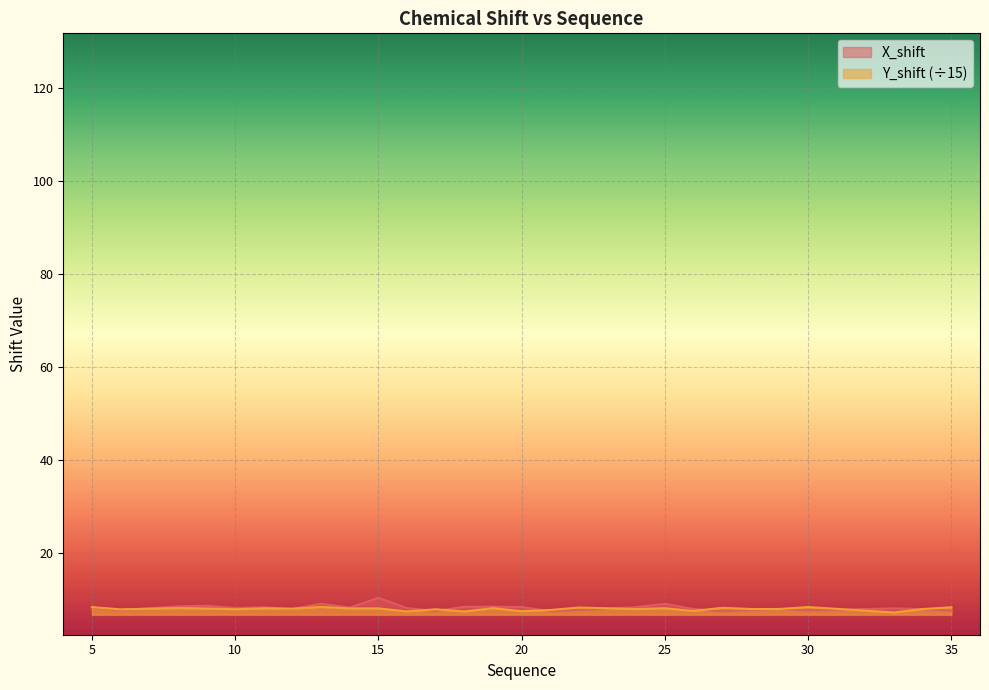

Which has a higher value, 33 or 27?

33